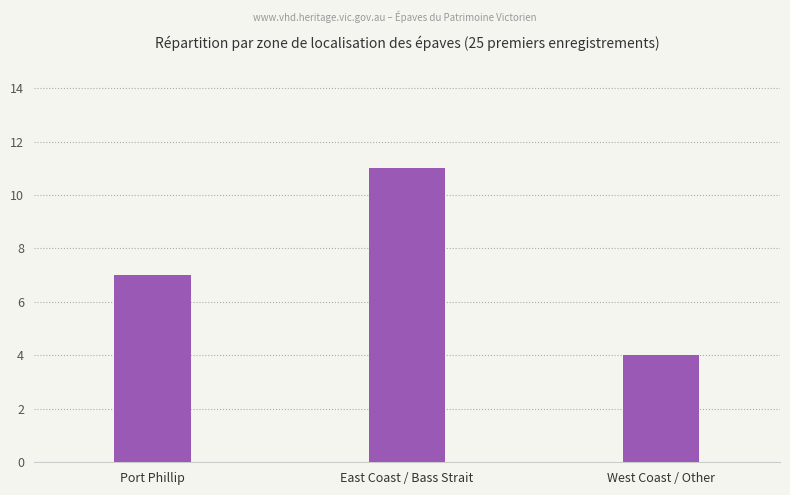

Count the values in the range 4 to 11.

3